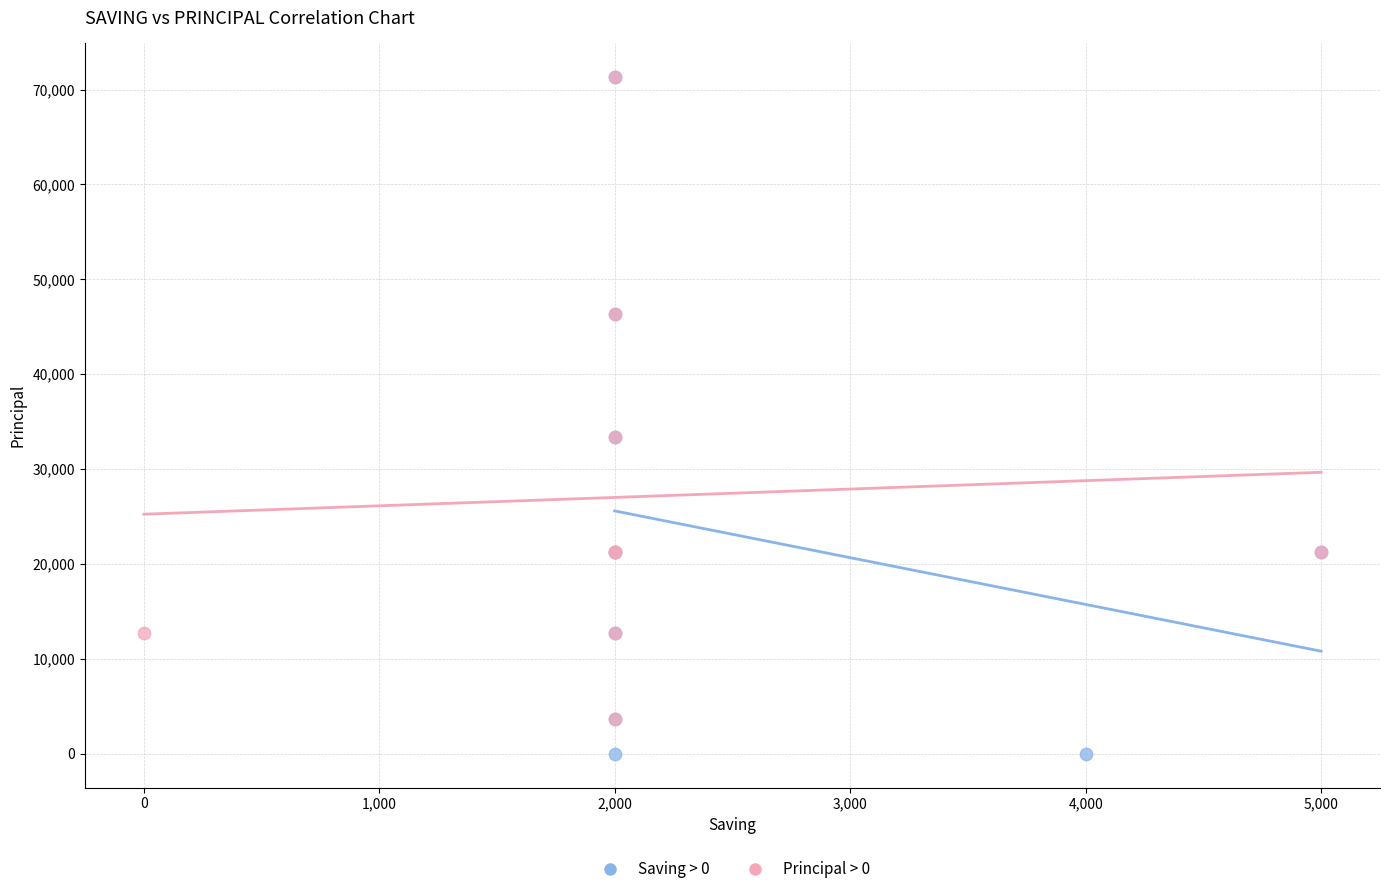

Which series contains the lowest Y value?

Saving > 0